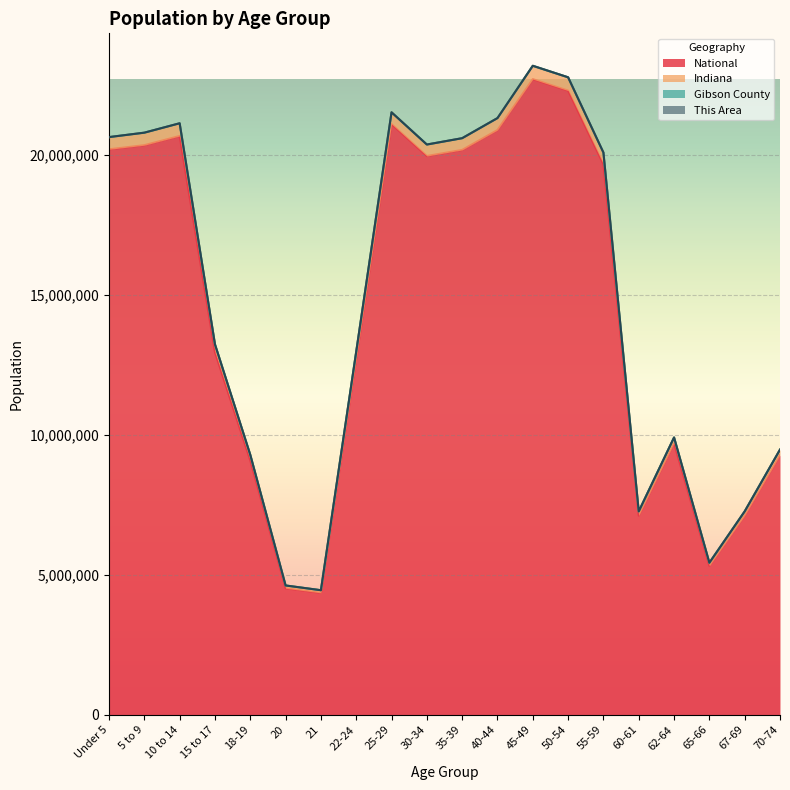

At which category does the chart reach its minimum across all series?

21